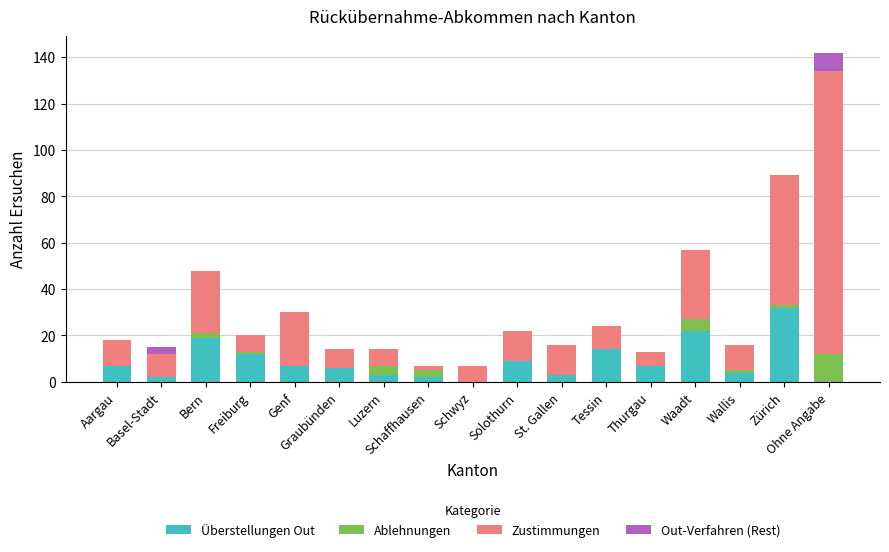

Are the bars grouped side by side (vs. stacked)?

No